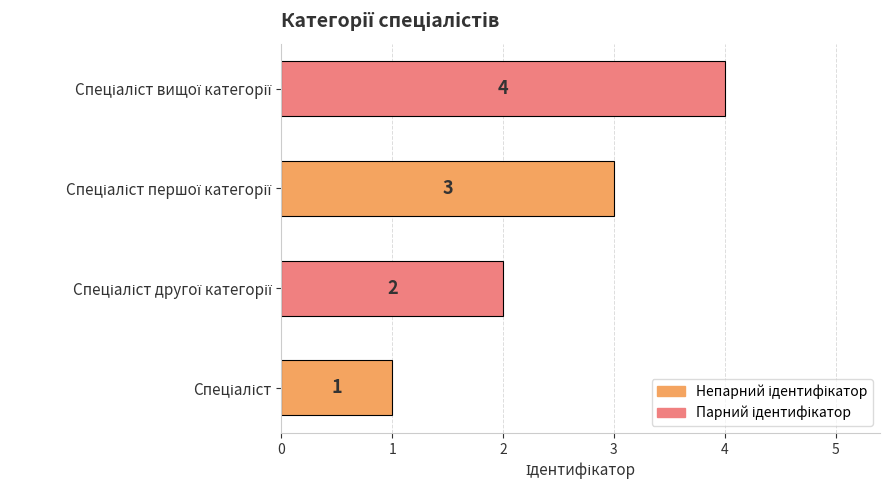

What is the greatest value displayed?

4